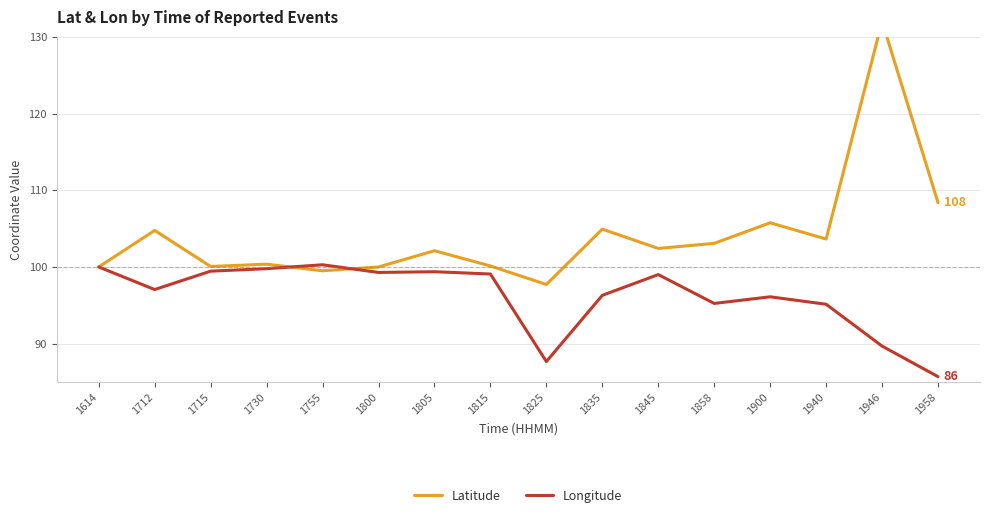

What is the value of the Latitude point at the 13th from the left?

105.8